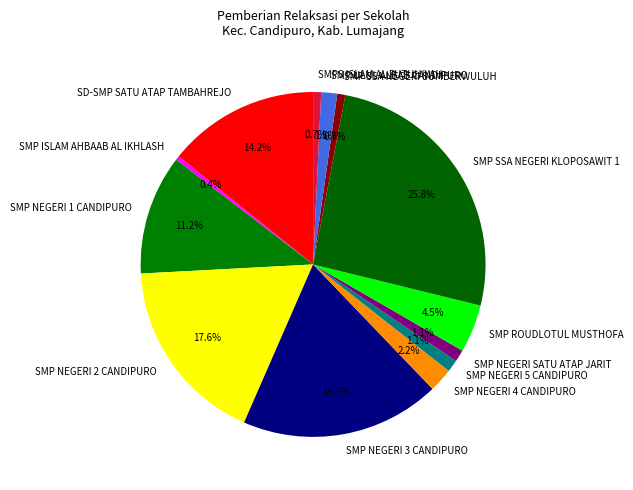

How many segments does this pie chart have?

13